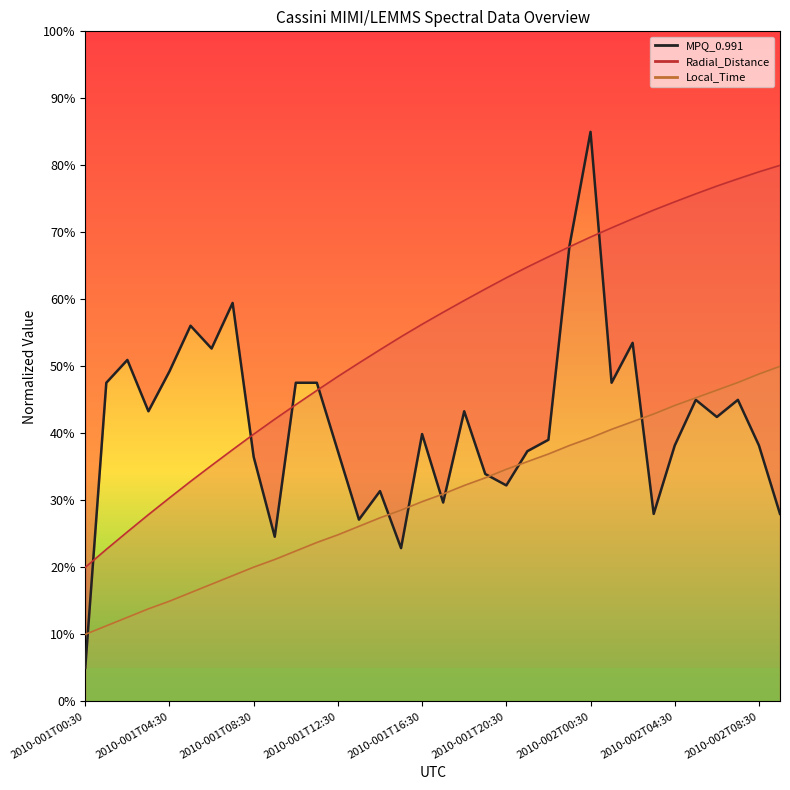

Which series changed the most between 2010-001T06:30 and 2010-001T07:30?

MPQ_0.991